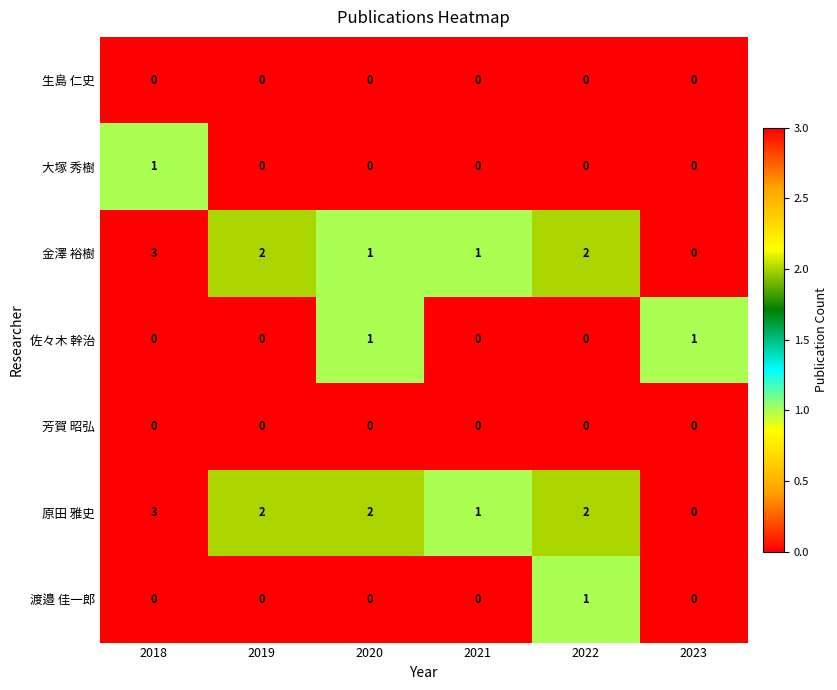

Is it true that 大塚 秀樹 equals 2 at 2018?

False